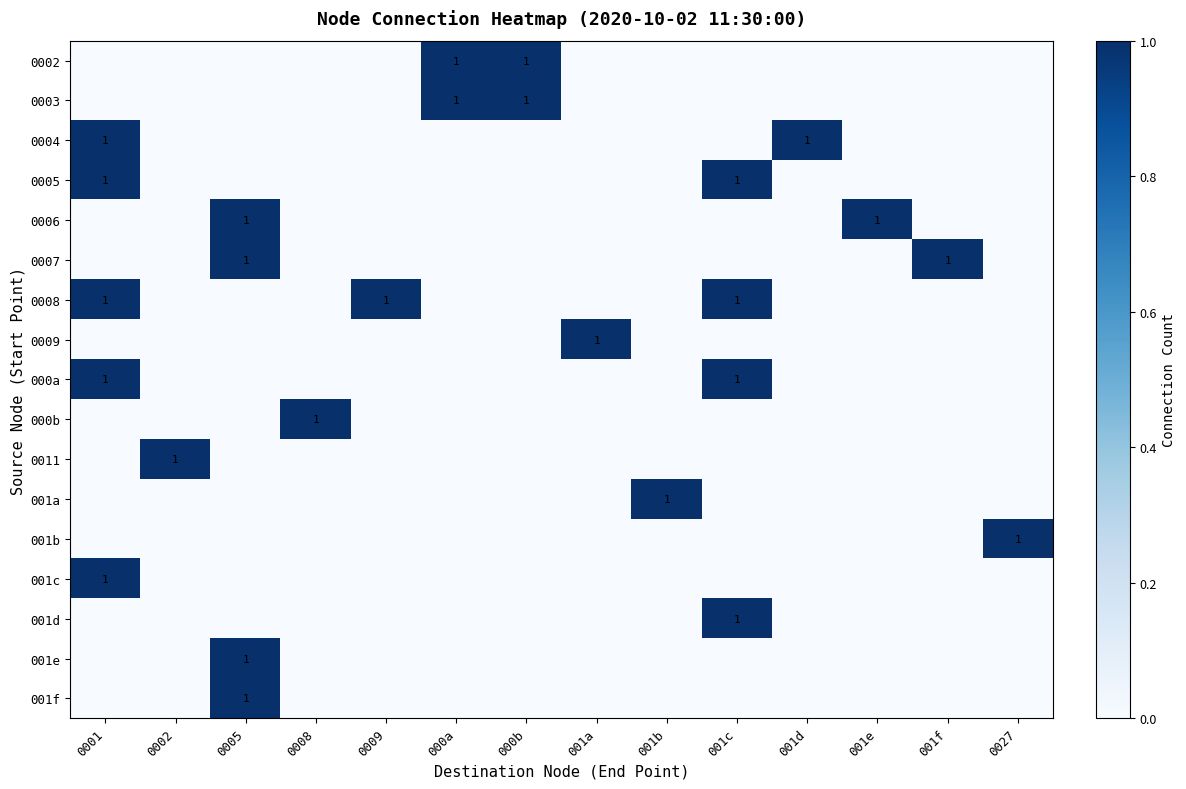

Is it true that 0006 equals 1 at 001e?

True